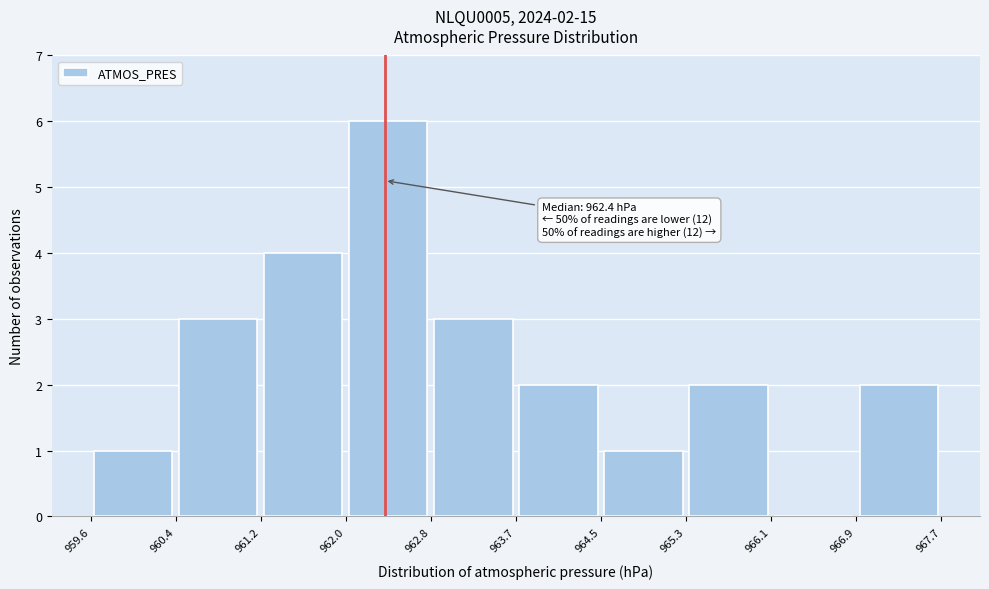

Over which range of the x-axis is the bar tallest?

962.0 to 962.8